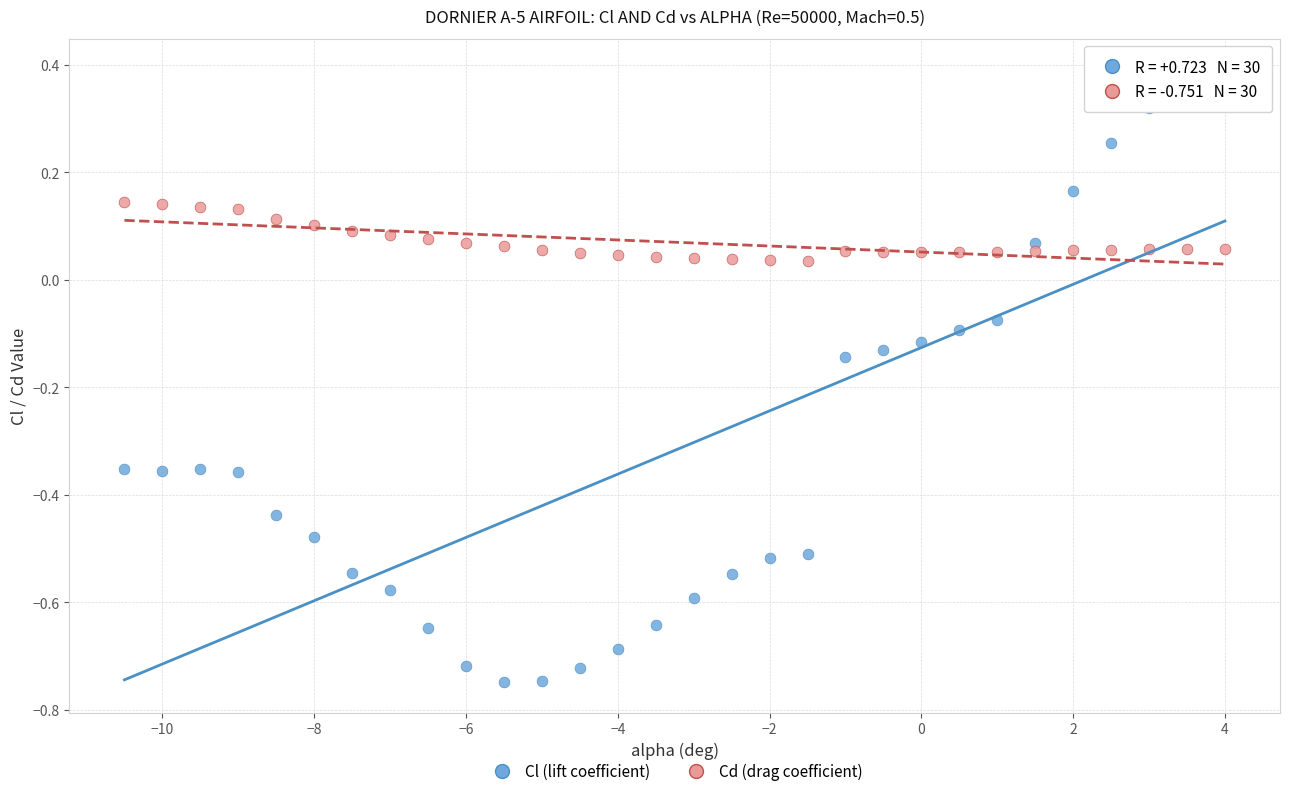

Across all data points, what is the range of X values (max minus min)?

14.5